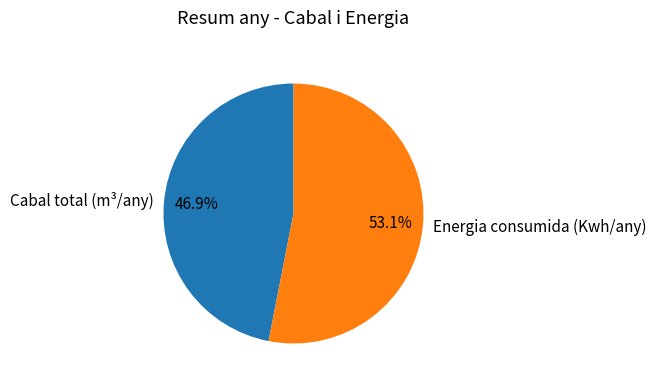

Rank the categories by value from highest to lowest.

Energia consumida (Kwh/any), Cabal total (m³/any)